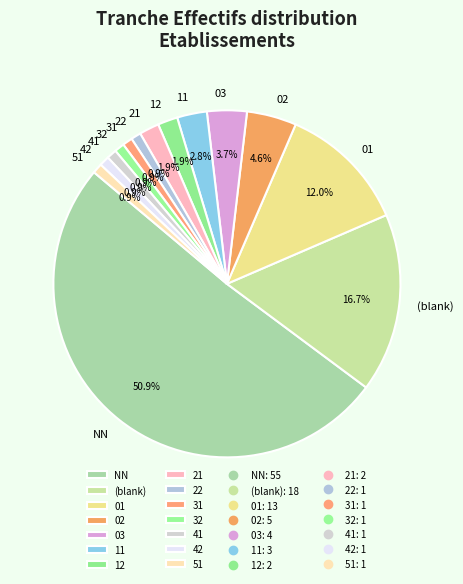

To the nearest percent, what is the difference between the largest and smallest slice percentages?

50%